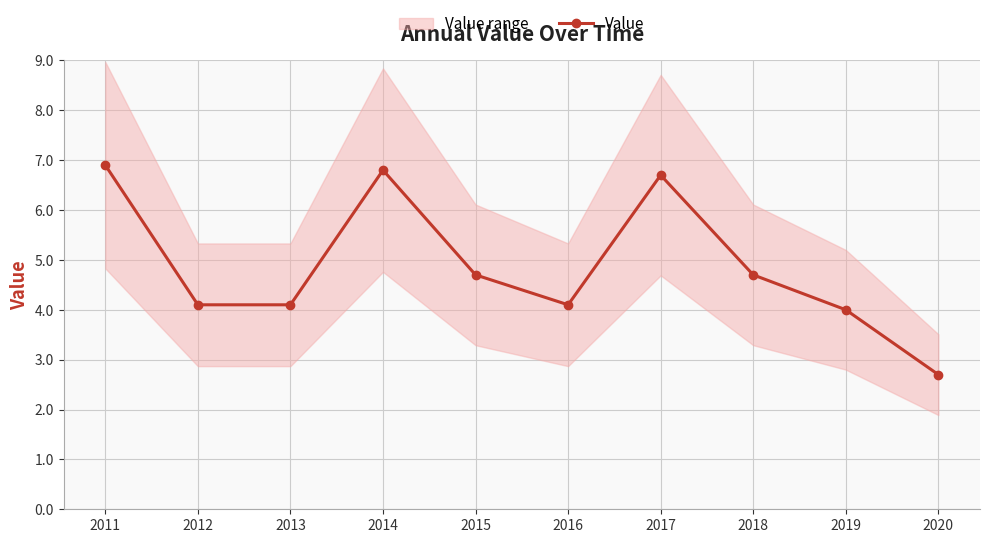

Where does the data first go above 4?

2011